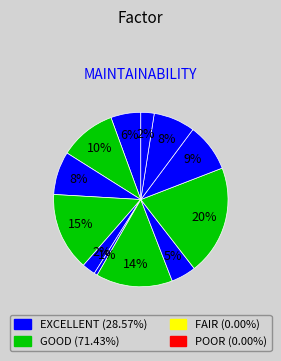

How many slices are in this pie chart?

12